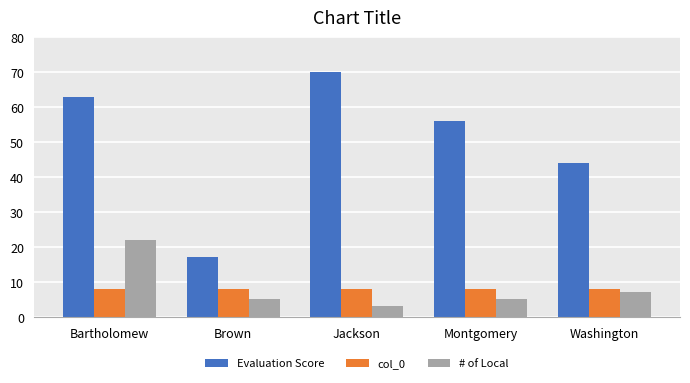

The value of # of Local at Bartholomew is 36. True or false?

False